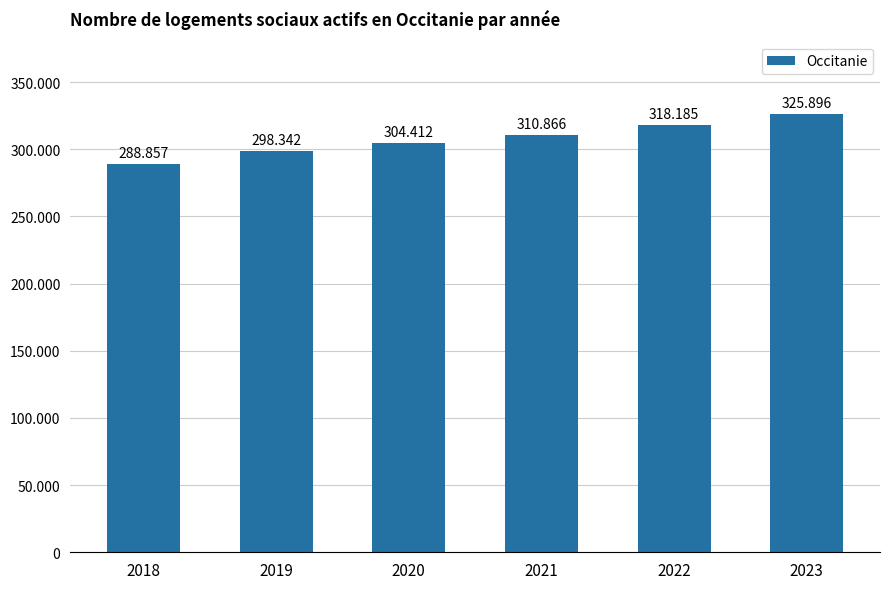

Is it true that the value at 2022 is 318185?

True